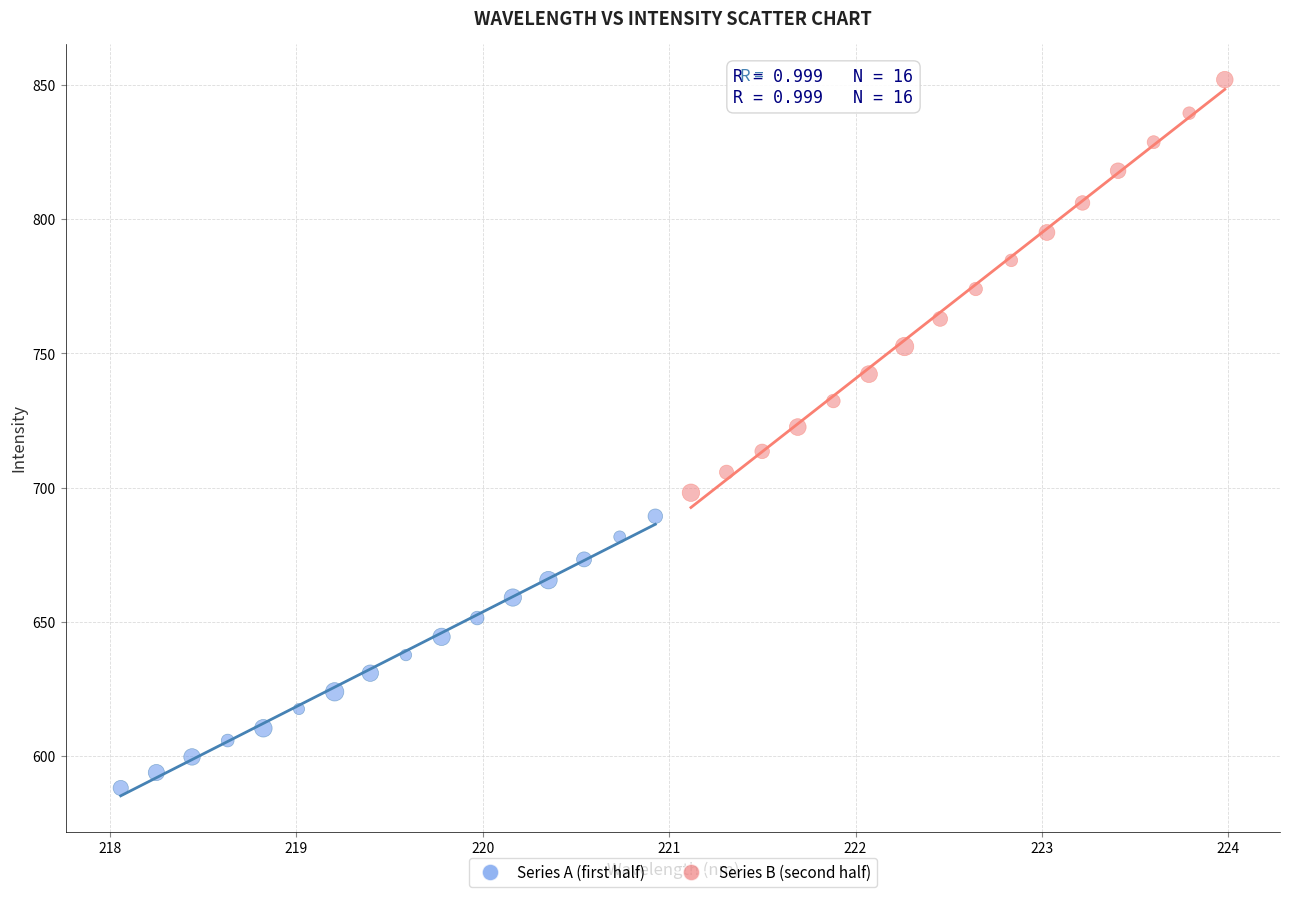

What are all the series names shown in the legend?

Series A (first half), Series B (second half)